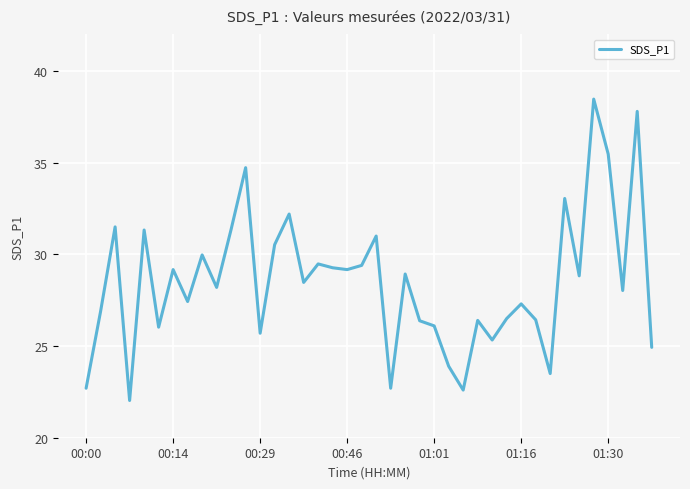

What is the difference between the maximum and minimum values?

16.4